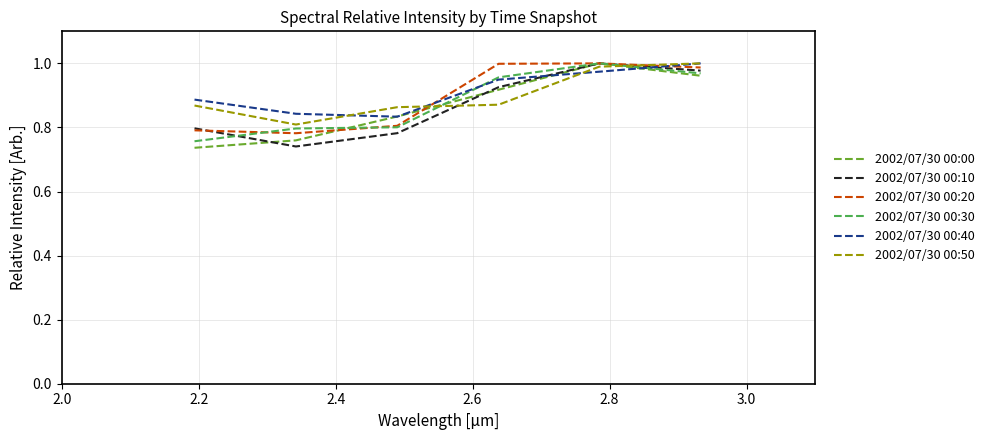

Between which two adjacent categories do 2002/07/30 00:00 and 2002/07/30 00:20 first intersect?

2.2 and 2.4